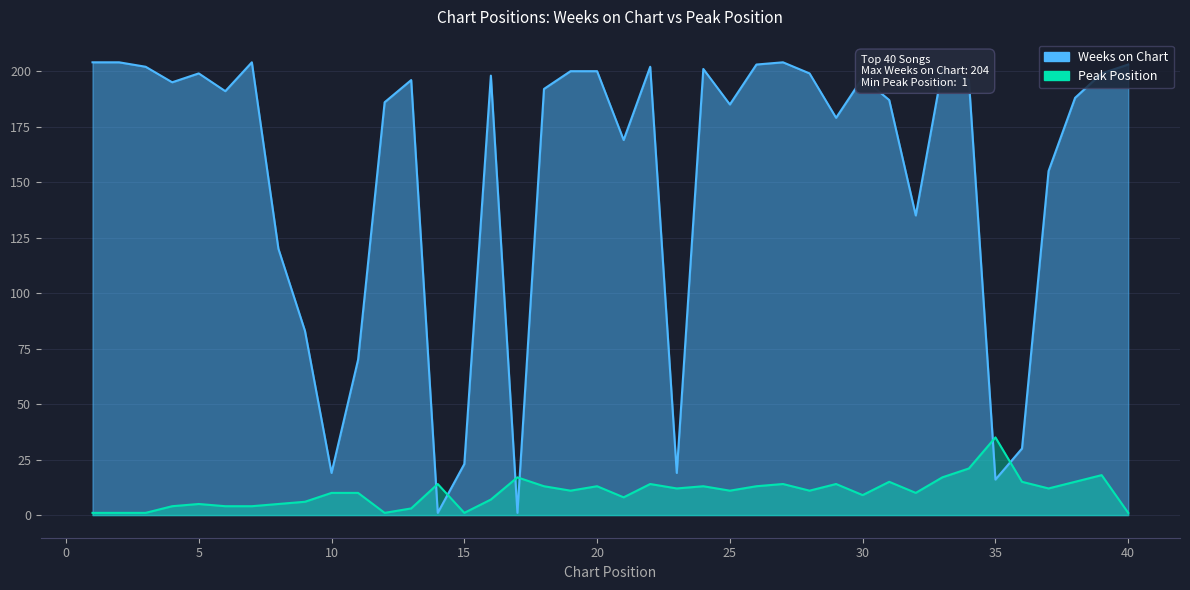

Reading right to left, list all the values displayed in this chart.

Weeks on Chart: 203	199	188	155	30	16	196	201	135	187	197	179	199	204	203	185	201	19	202	169	200	200	192	1	198	23	1	196	186	70	19	83	120	204	191	199	195	202	204	204
Peak Position: 1	18	15	12	15	35	21	17	10	15	9	14	11	14	13	11	13	12	14	8	13	11	13	17	7	1	14	3	1	10	10	6	5	4	4	5	4	1	1	1